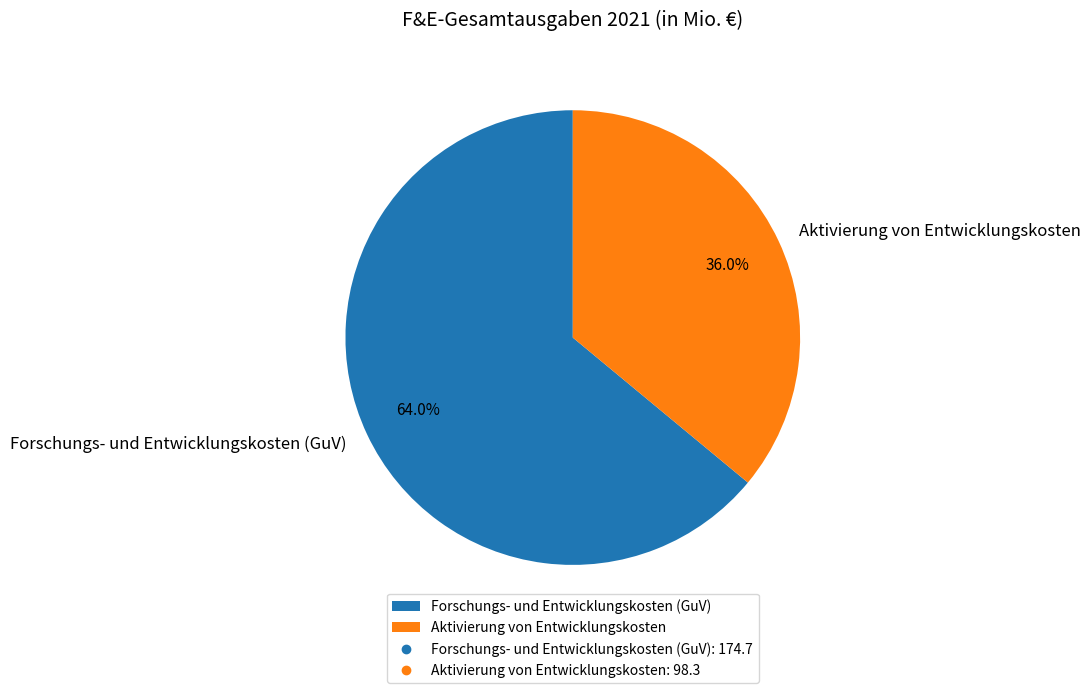

Is there any slice that represents more than half of the pie?

Yes